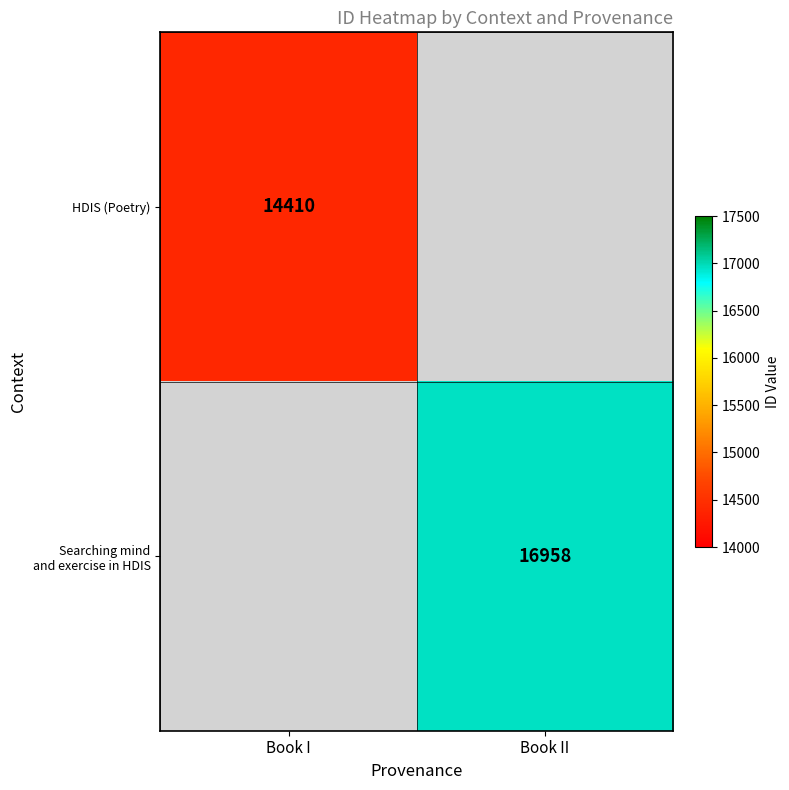

True or false: HDIS (Poetry) has a value of 6152 at Book I.

False